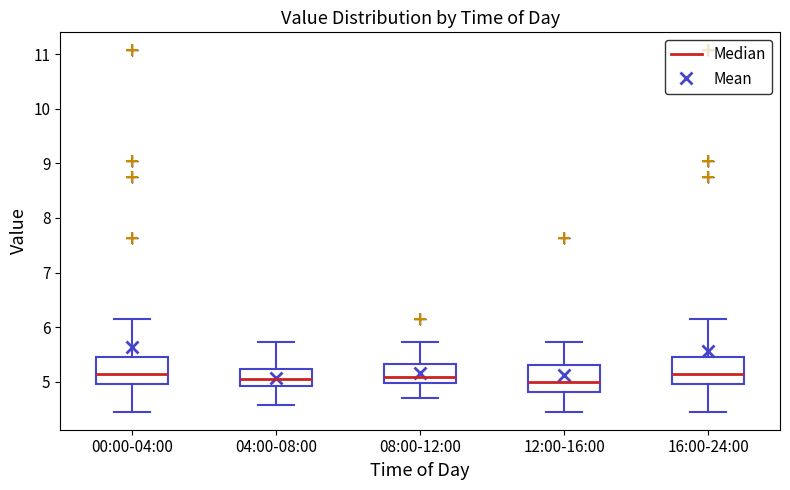

Reading left to right, read every box against the y-axis: the position of its median line, the range the box covers, and the ends of its whiskers. The values are not printed on the chart, so give them approximately, as read against the axis.

00:00-04:00: median 5.1, box 5.0 to 5.5, whiskers 4.5 to 6.2
04:00-08:00: median 5.0, box 4.9 to 5.2, whiskers 4.6 to 5.7
08:00-12:00: median 5.1, box 5.0 to 5.3, whiskers 4.7 to 5.7
12:00-16:00: median 5.0, box 4.8 to 5.3, whiskers 4.5 to 5.7
16:00-24:00: median 5.1, box 5.0 to 5.5, whiskers 4.5 to 6.2